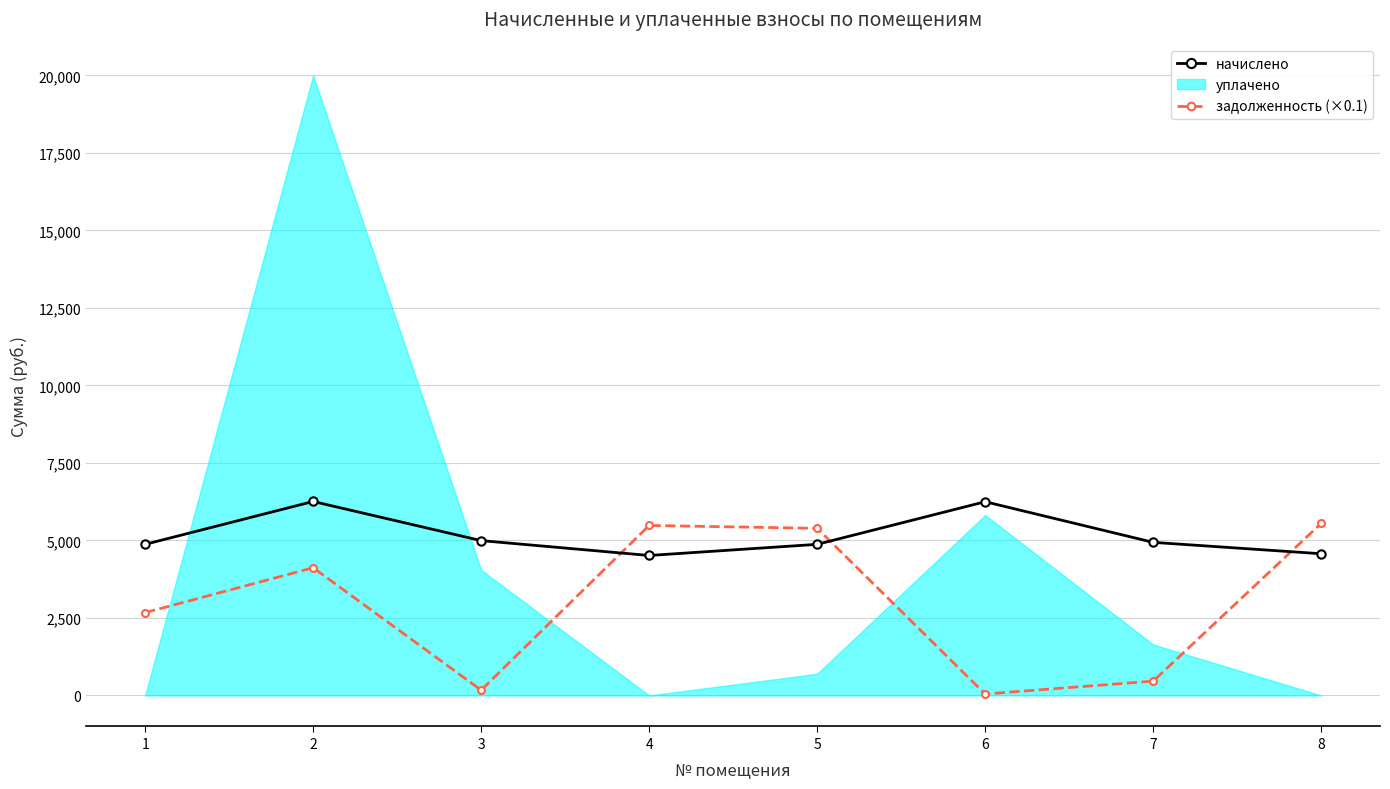

The value of начислено at 6 is 6249.7. True or false?

True